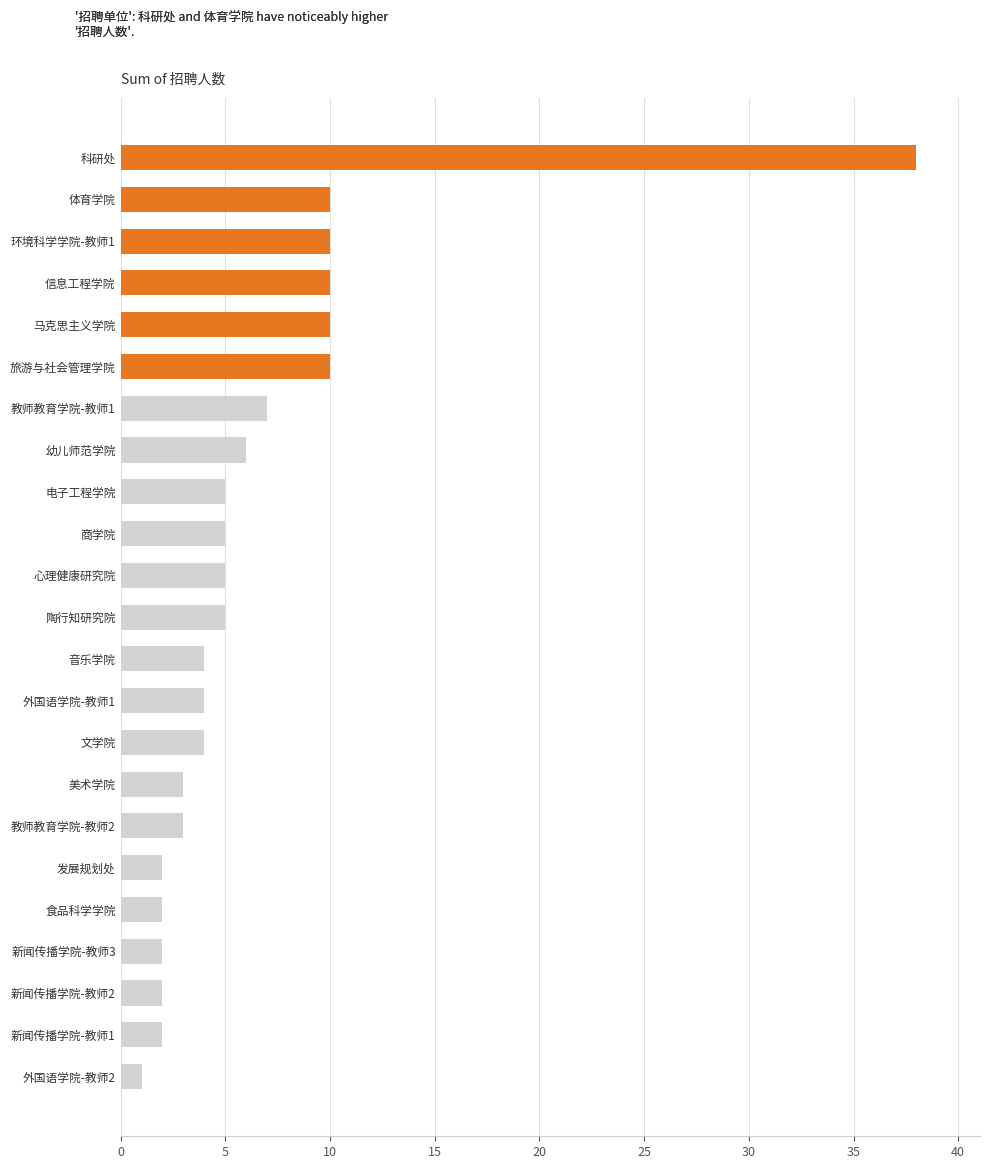

What is the sum of the values at 商学院 and 音乐学院?

9